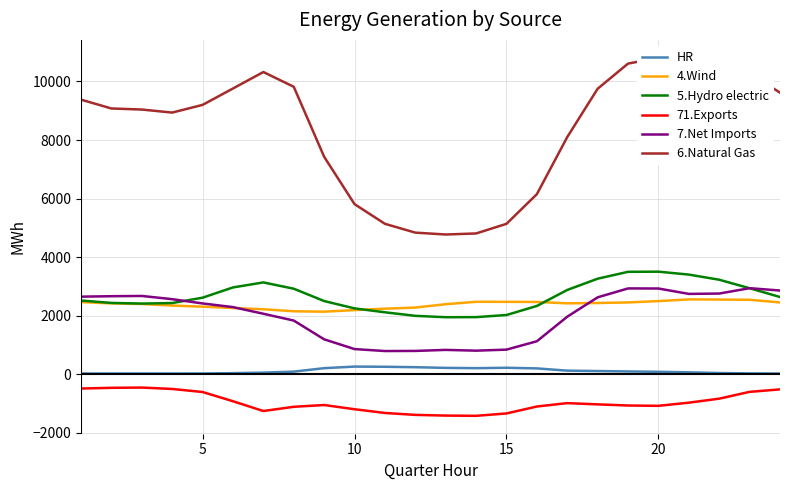

True or false: 5.Hydro electric and 71.Exports intersect in this chart.

False